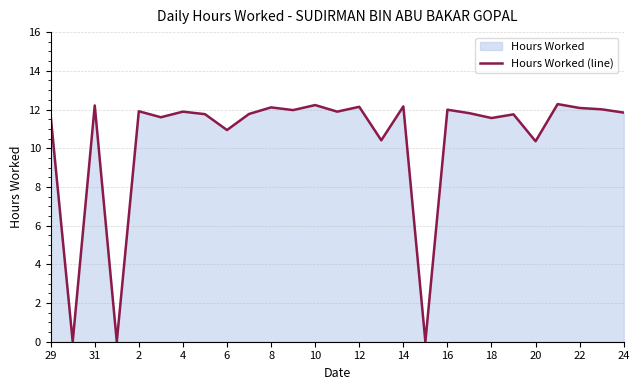

How many series are shown in this chart?

1